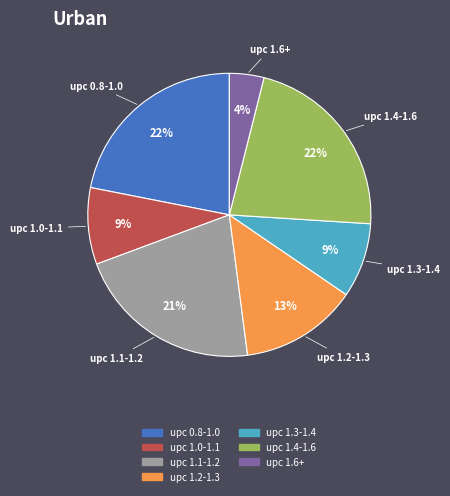

To the nearest percent, what is the average slice percentage?

14%